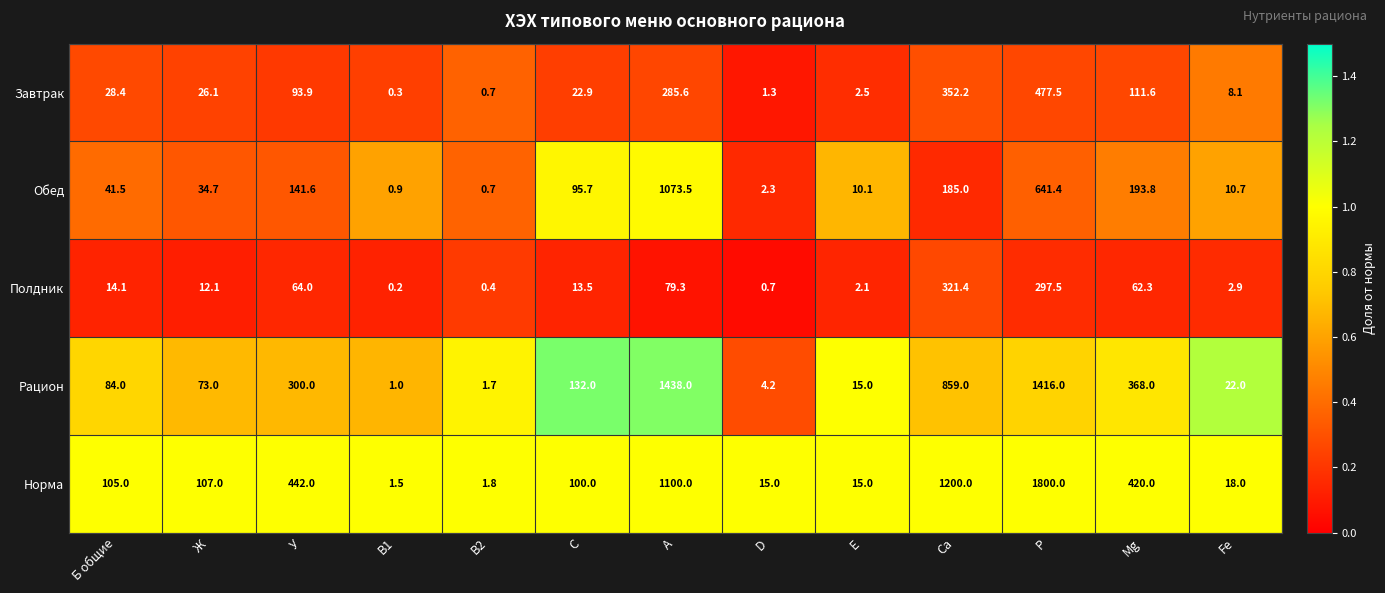

What is the approximate value of Рацион at C?

132.0